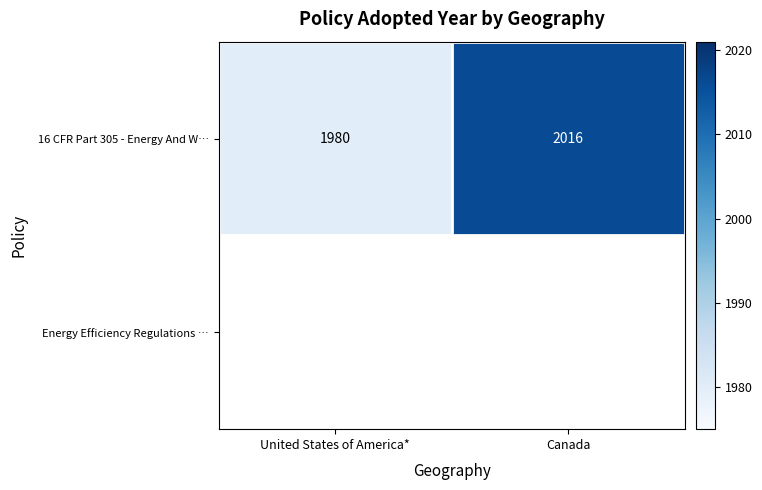

The 16 CFR Part 305 - Energy And W… series shows 2016 at Canada. True or false?

True